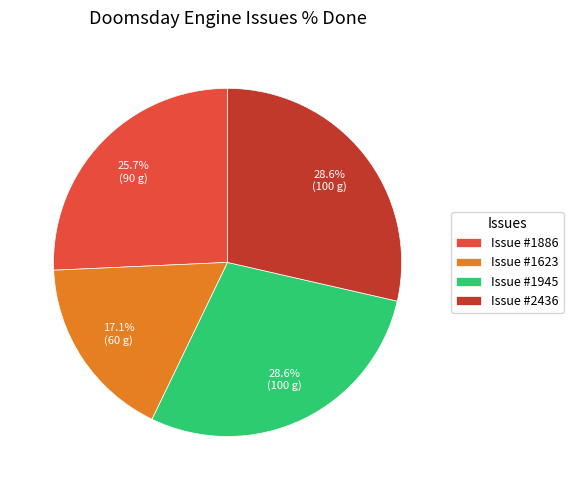

Which category has the smallest portion of the pie?

Issue #1623